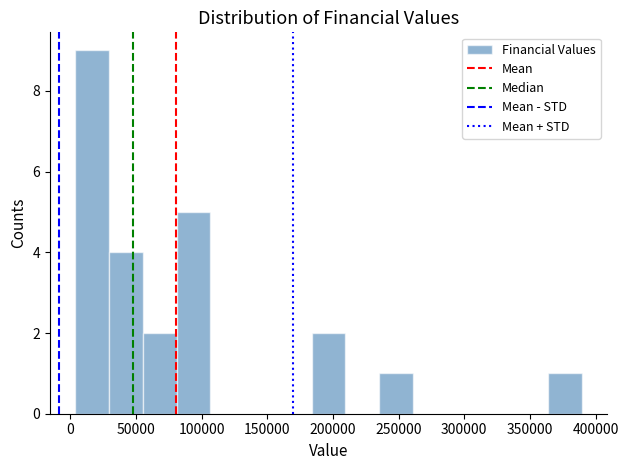

Reading left to right, list every bar in this chart as the range it spans on the x-axis followed by its height. Neither the bar edges nor the heights are printed on the chart, so give them approximately, as read against the axes.

5000 to 30000: 9
30000 to 55000: 4
55000 to 80000: 2
80000 to 105000: 5
105000 to 130000: 0
130000 to 160000: 0
160000 to 185000: 0
185000 to 210000: 2
210000 to 235000: 0
235000 to 260000: 1
260000 to 285000: 0
285000 to 310000: 0
310000 to 340000: 0
340000 to 365000: 0
365000 to 390000: 1